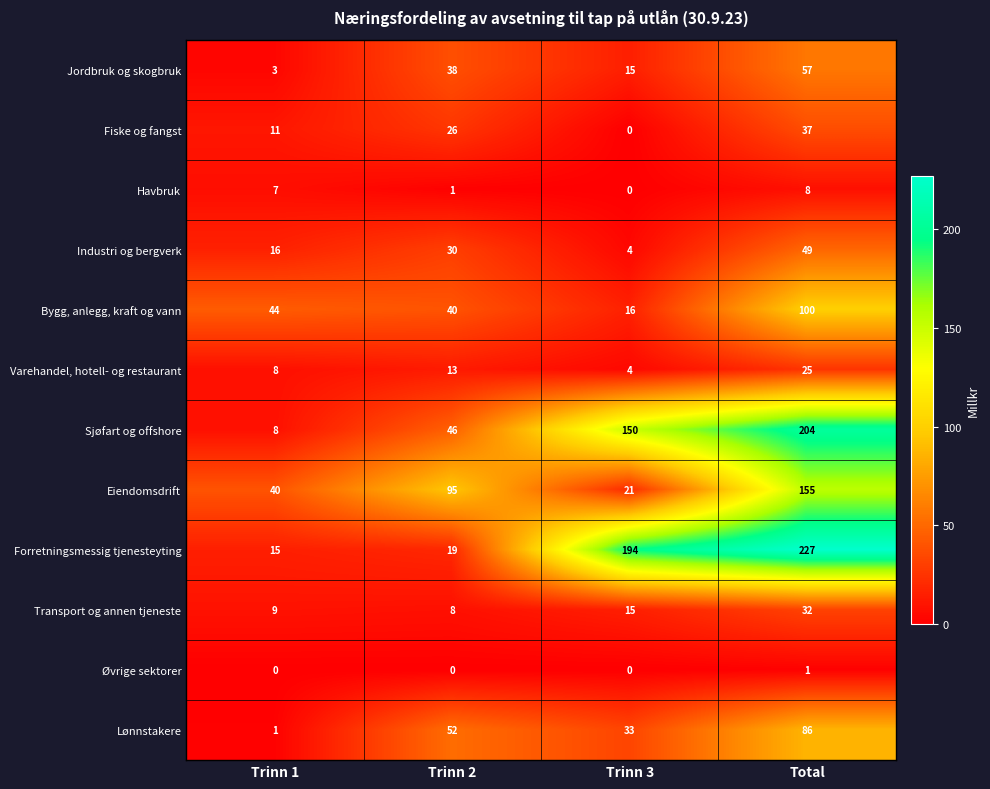

What is the difference between the Forretningsmessig tjenesteyting values at Total and Trinn 3?

33